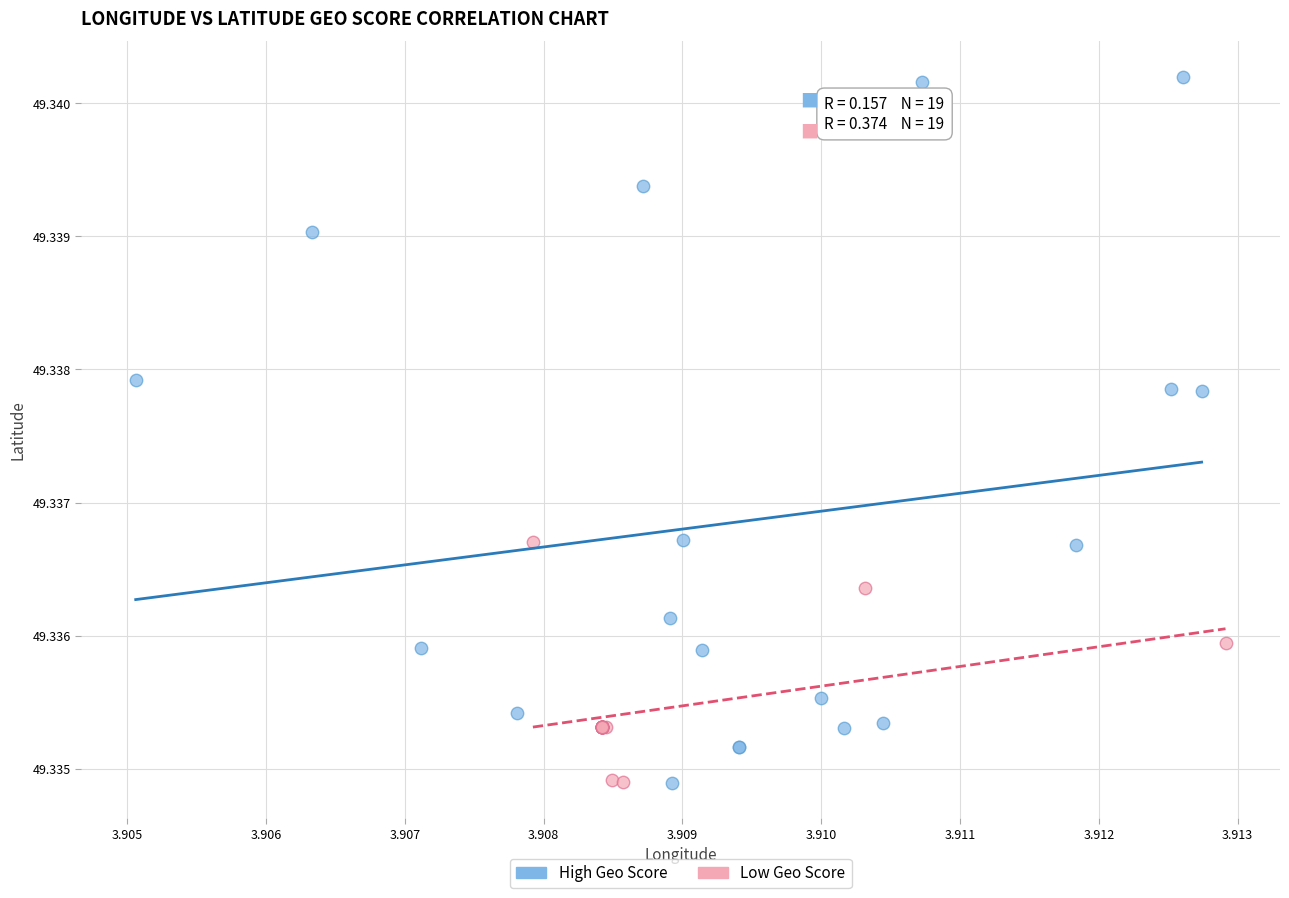

Which series has the largest Y range (max minus min)?

High Geo Score